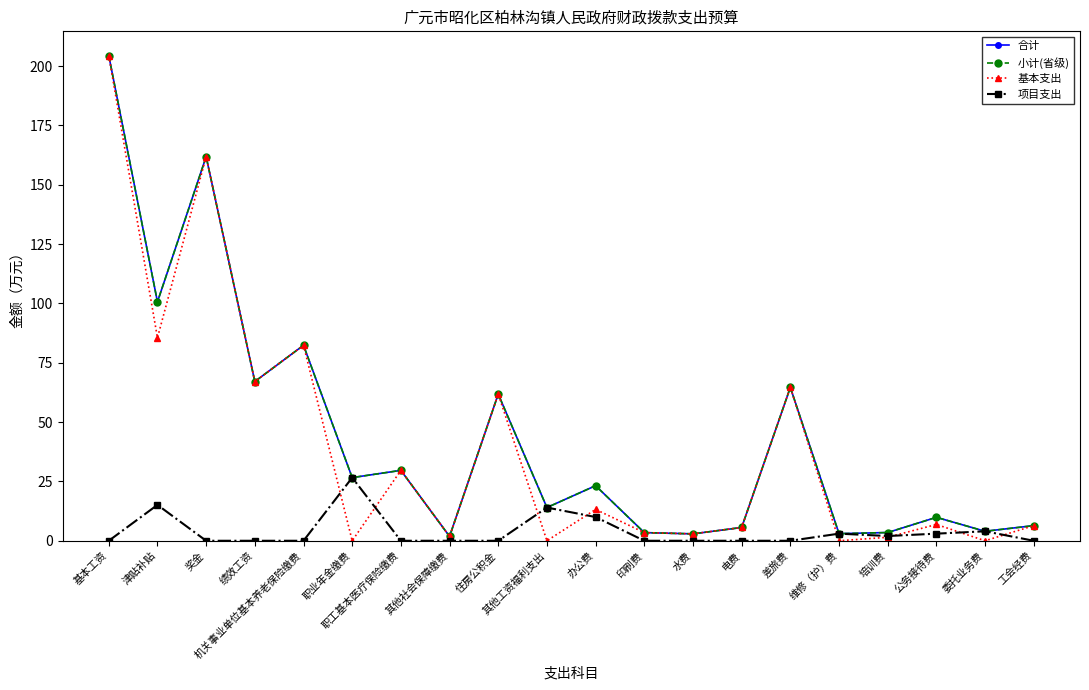

Where is the first local minimum for 基本支出?

津贴补贴